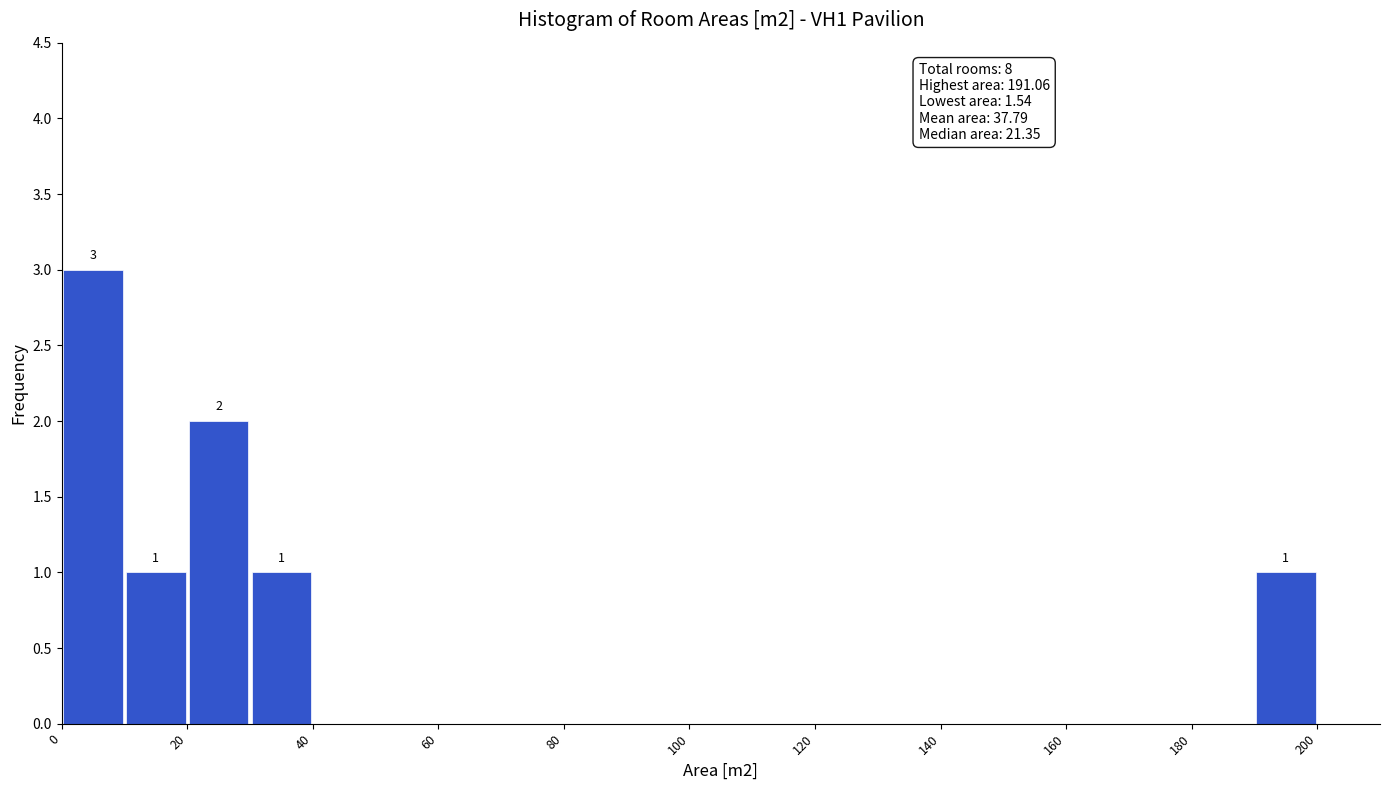

Which range on the x-axis has the tallest bar?

0 to 10